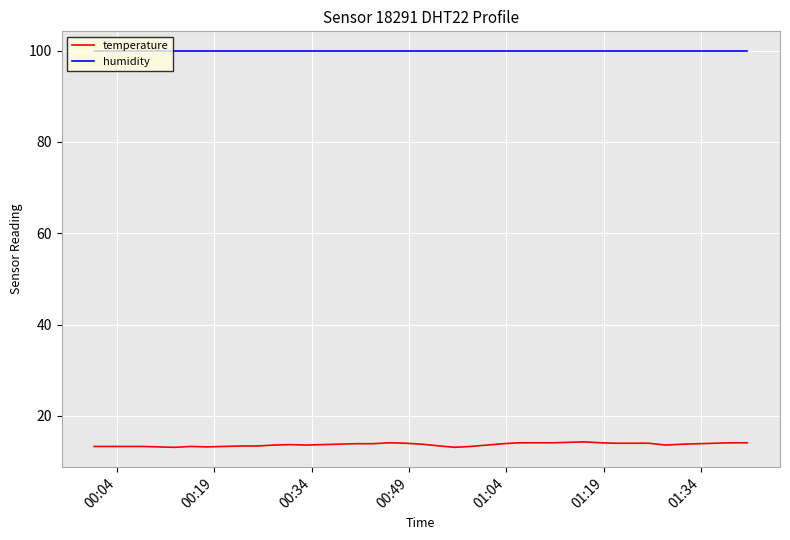

What is the maximum value for humidity?

99.9